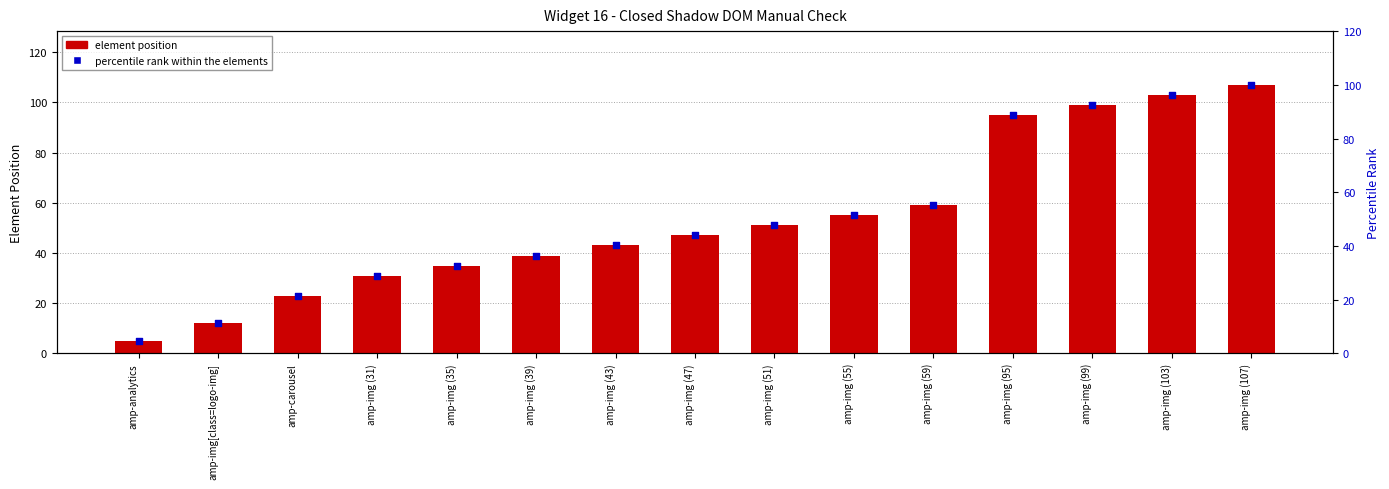

Which series contains the lowest Y value?

percentile rank within the elements